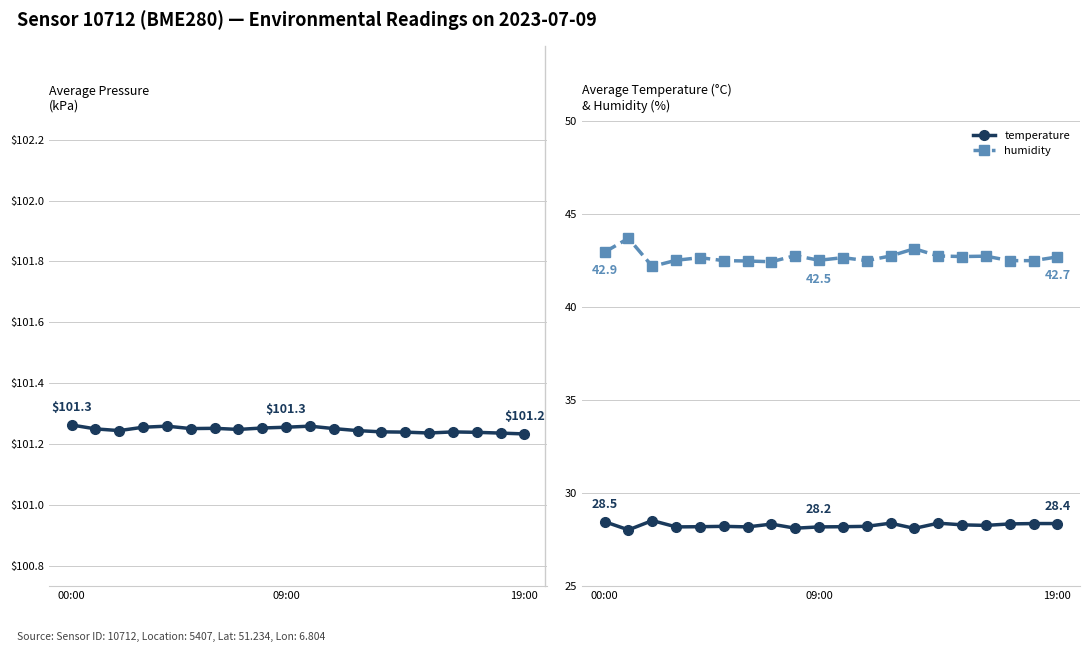

At how many categories does at least one series exceed 29?

20